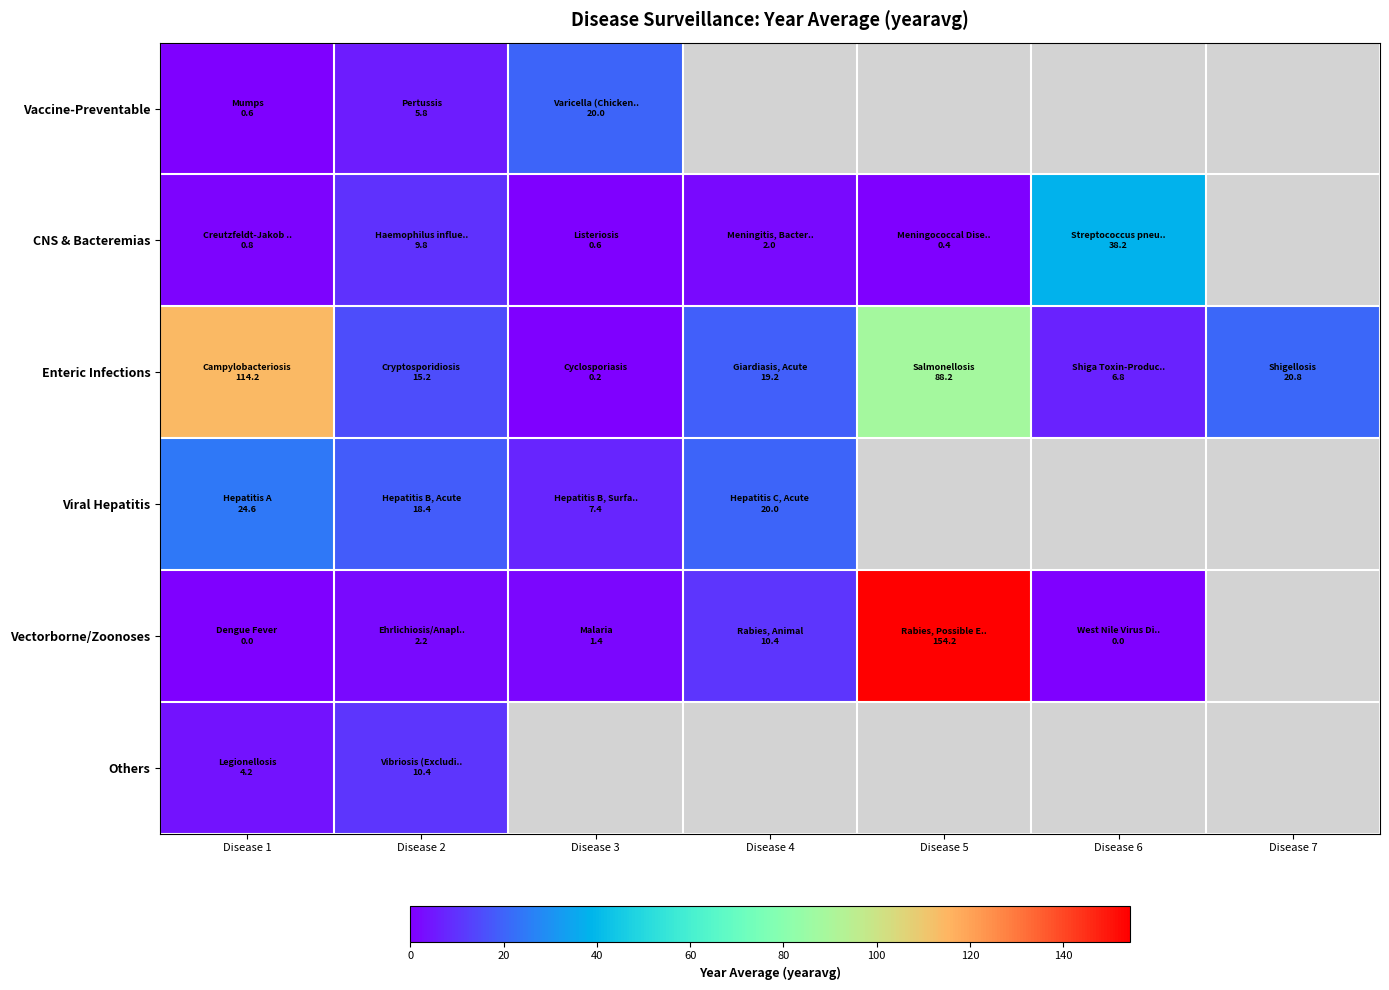

Which label corresponds to the smallest value in the chart?

Disease 1